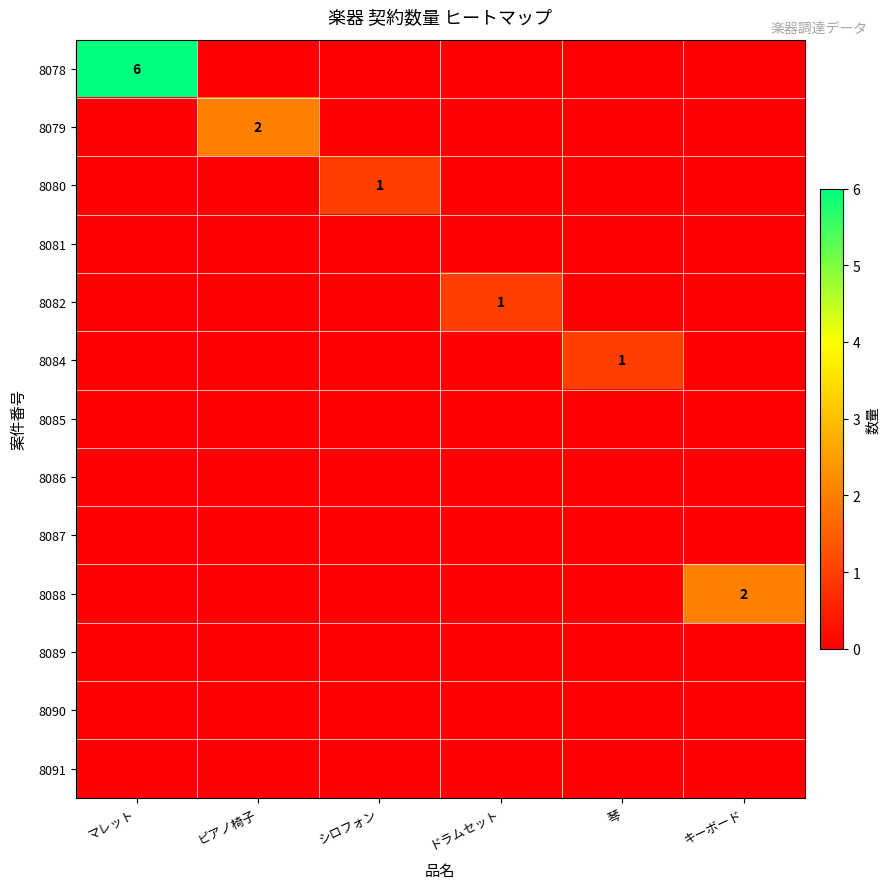

How many categories are shown in the chart?

6